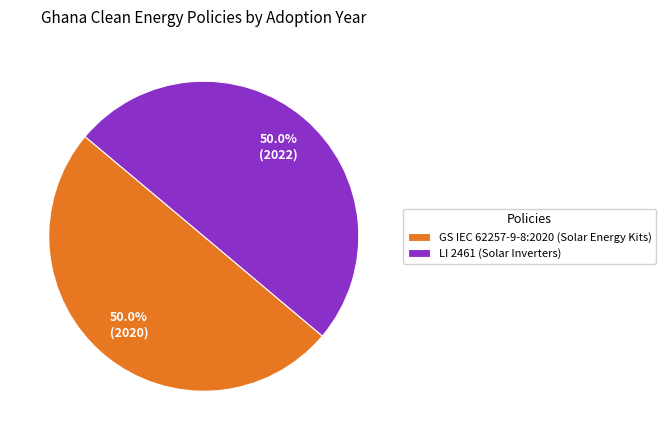

What portion of the pie excludes GS IEC 62257-9-8:2020 (Solar Energy Kits)?

50.0%